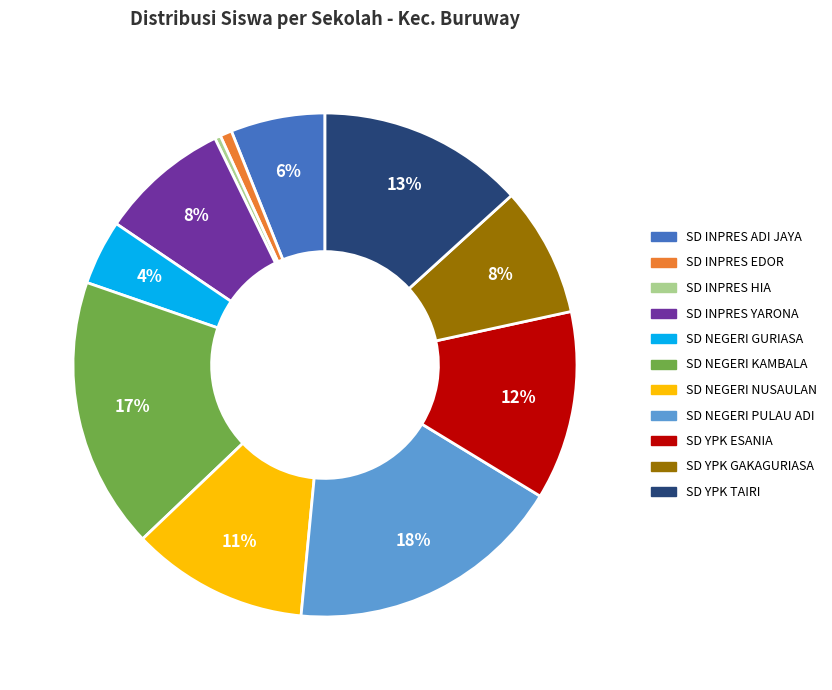

How many slices are in this pie chart?

11